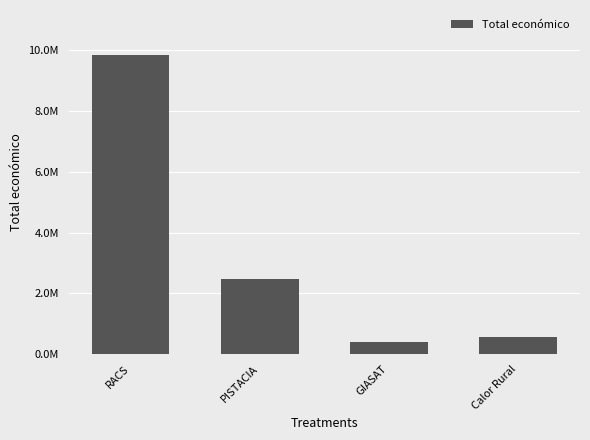

The chart shows a value of 2464572 at PISTACIA. True or false?

True